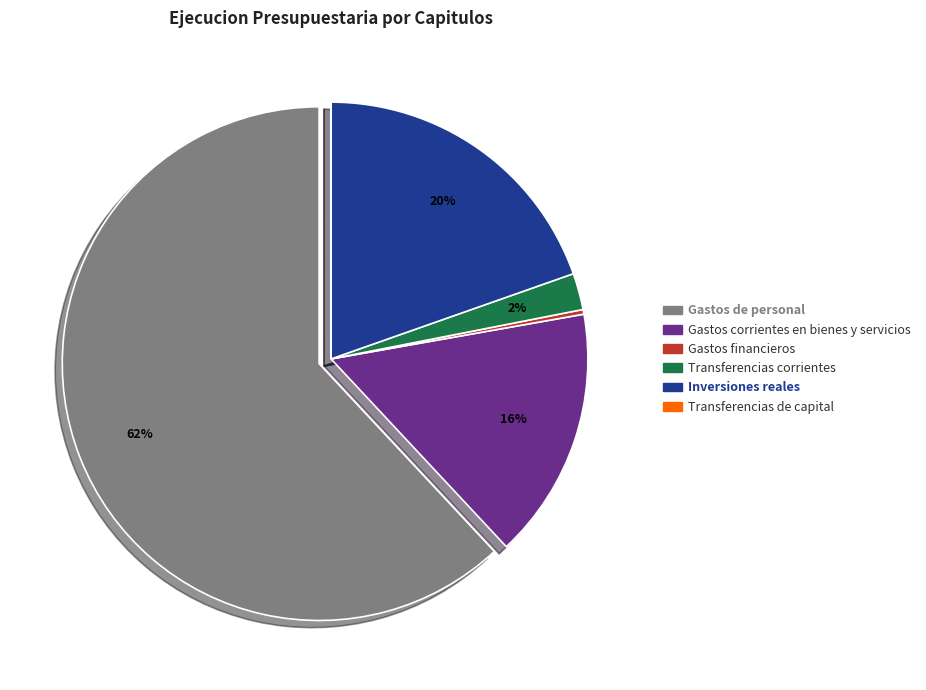

What is the ratio of the value at Inversiones reales to the value at Gastos financieros?

66.5